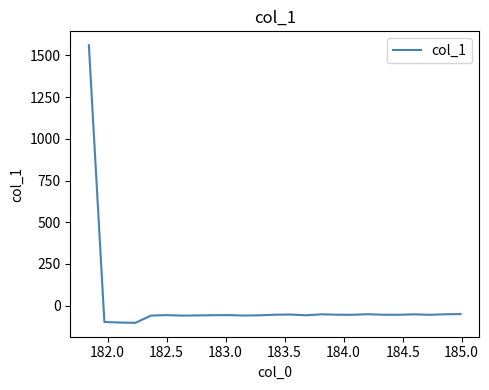

What is the smallest value displayed?

-102.9